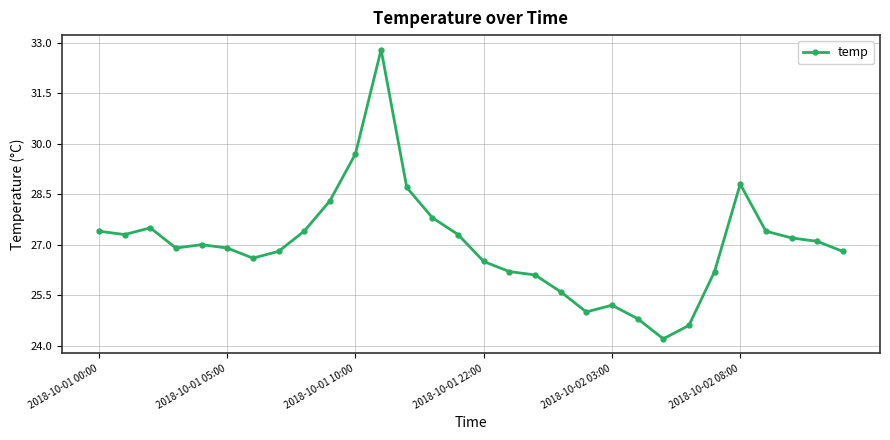

What is the average value?

27.0